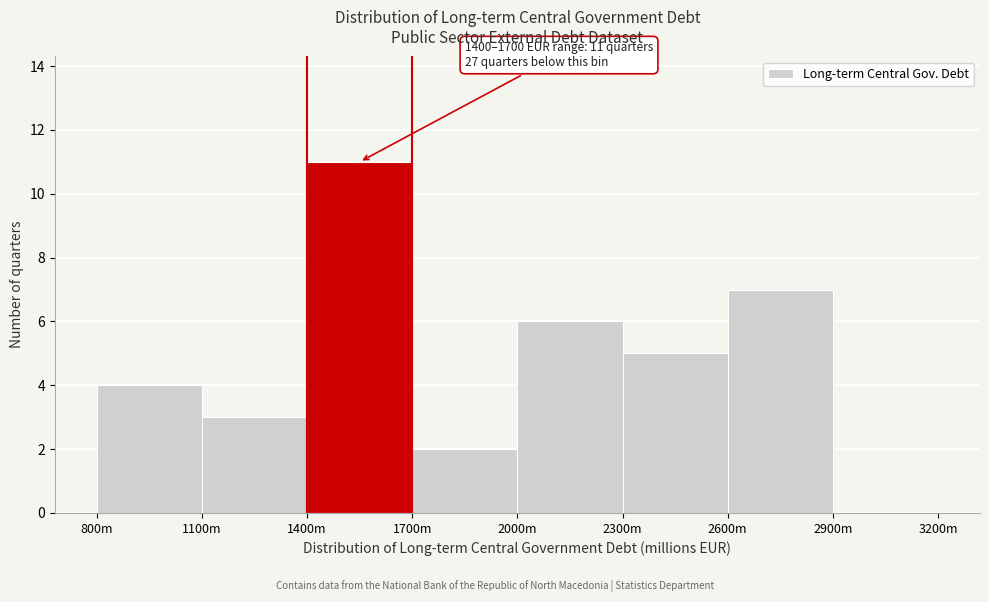

Reading right to left, extract all data points from this chart.

2900m=0	2600m=7	2300m=5	2000m=6	1700m=2	1400m=11	1100m=3	800m=4